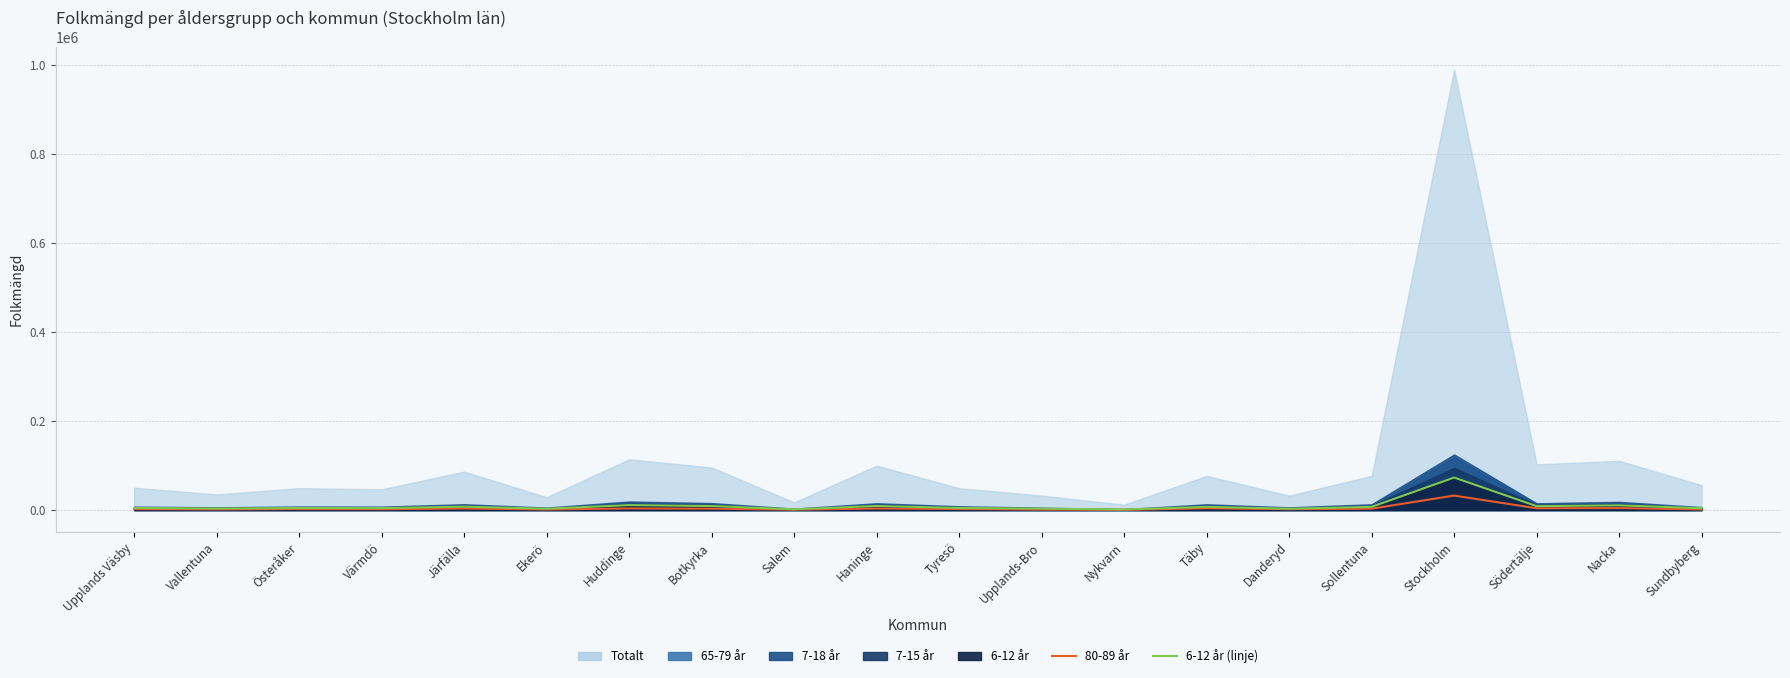

True or false: 80-89 år has a value of 884 at Nykvarn.

False